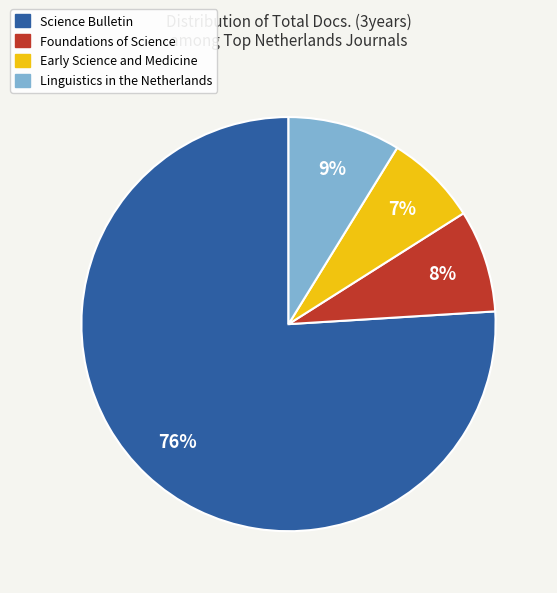

The Science Bulletin slice represents 76% of the pie. True or false?

True